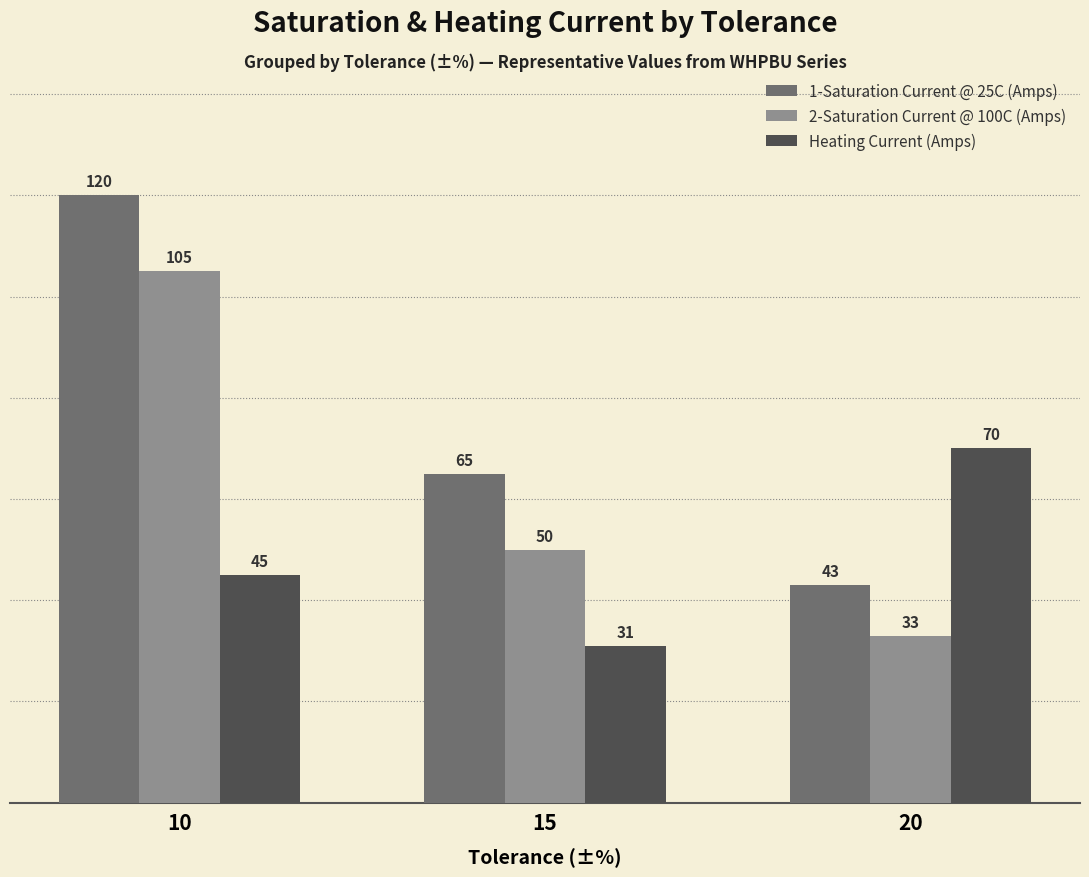

The value of 1-Saturation Current @ 25C (Amps) at 10 is 54. True or false?

False